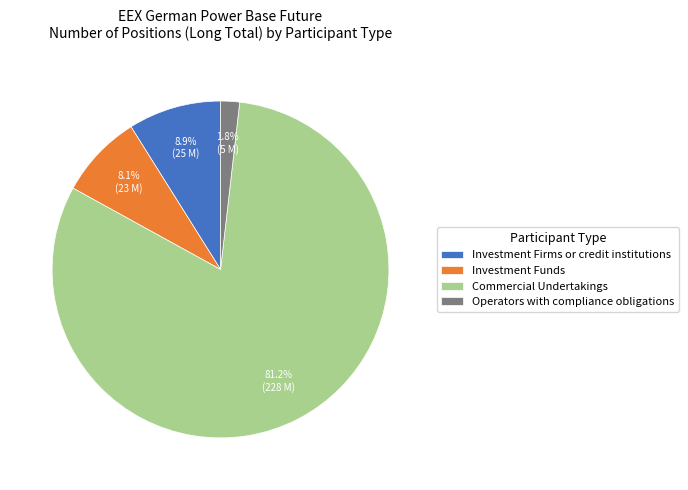

What portion of the pie excludes Investment Funds?

91.9%